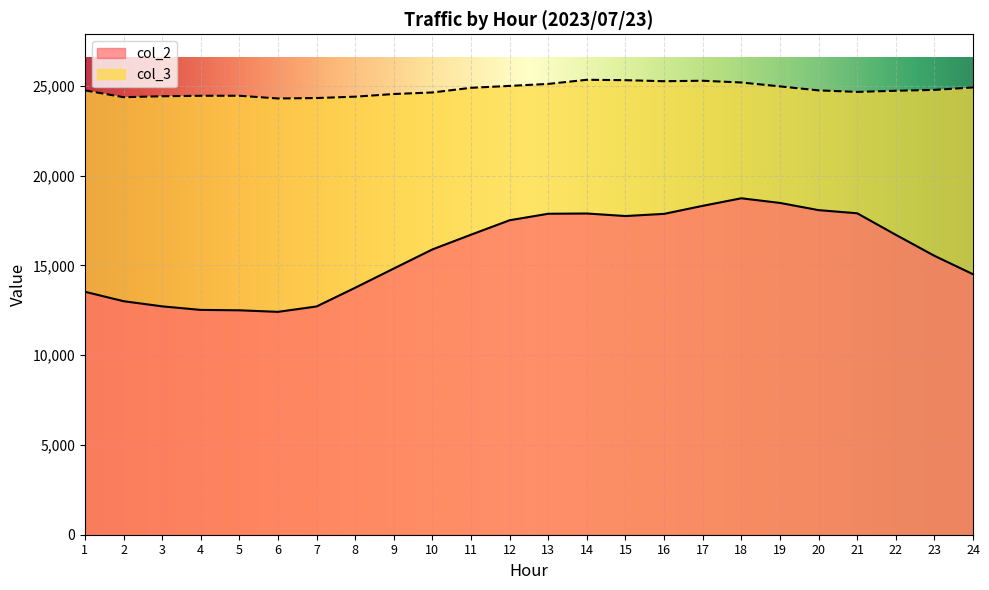

How many interior local valleys does the col_2 series have?

2